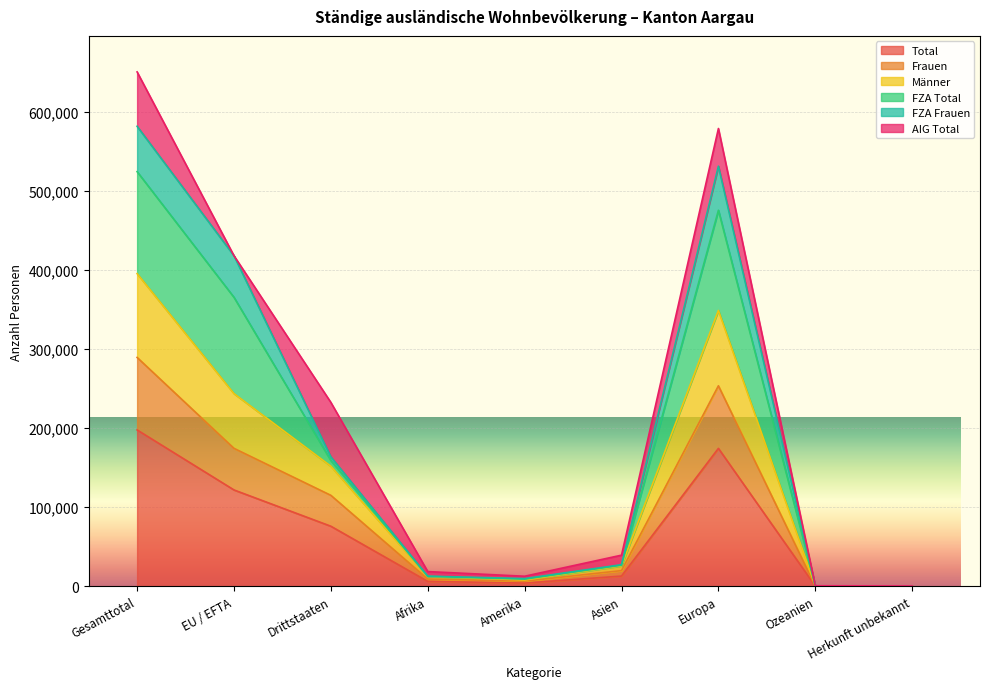

How many data points does each series have?

9